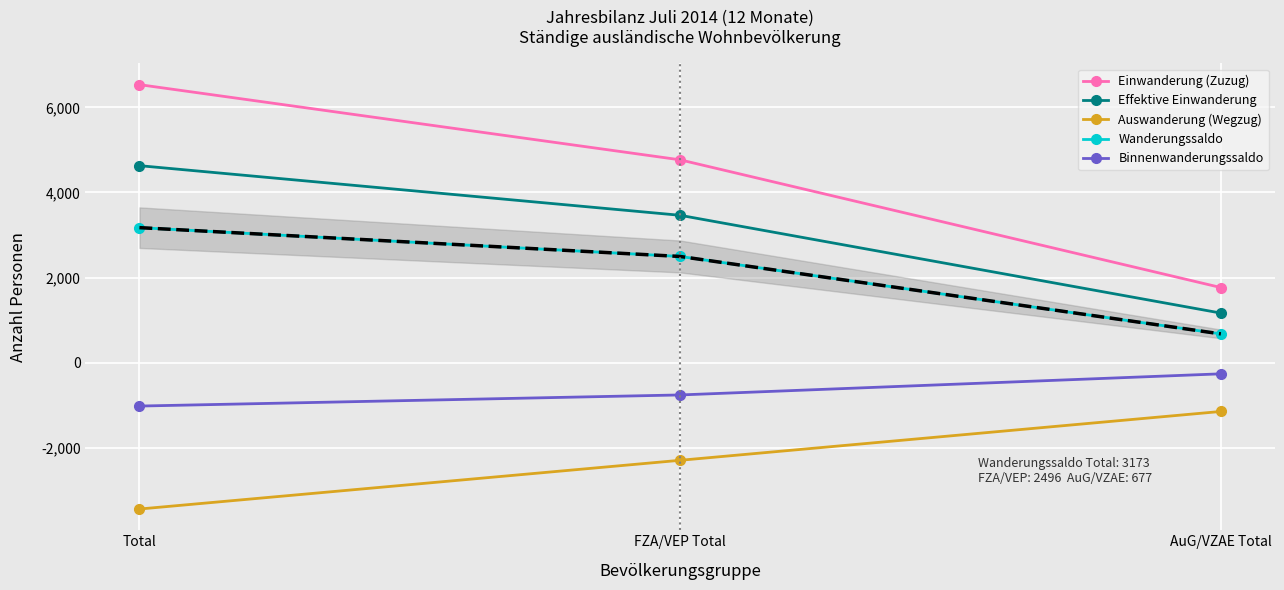

Which category has the highest value in the Einwanderung (Zuzug) series?

Total